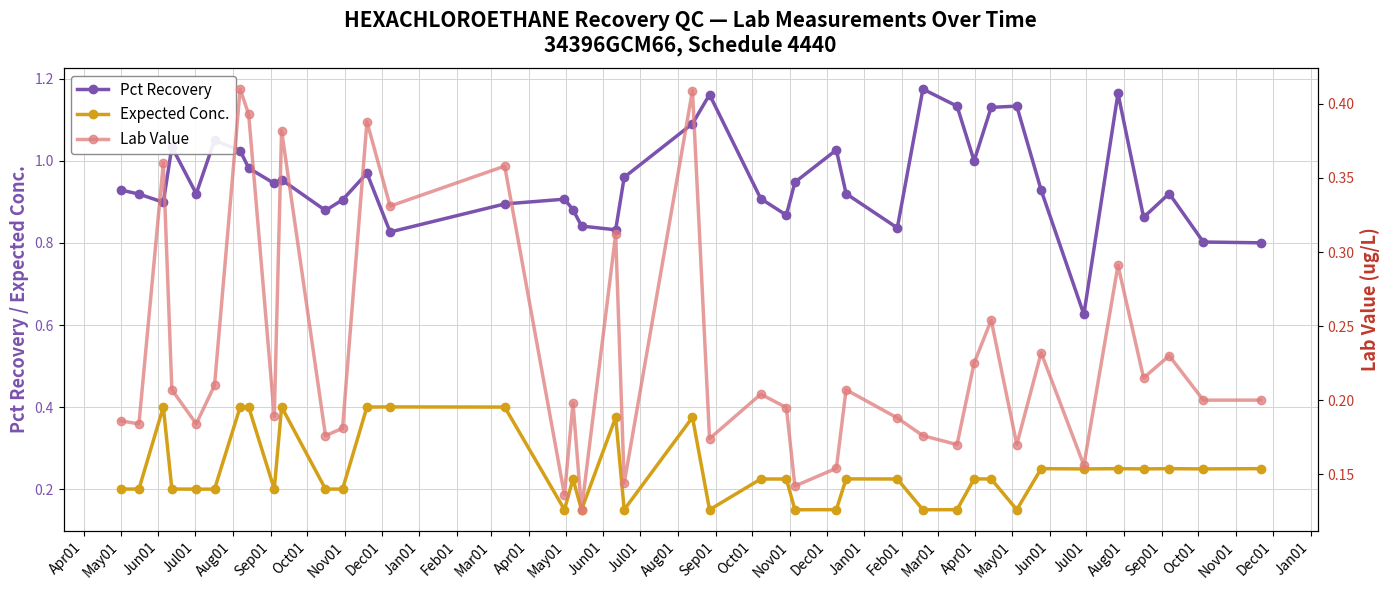

At how many categories does at least one series exceed 0?

40